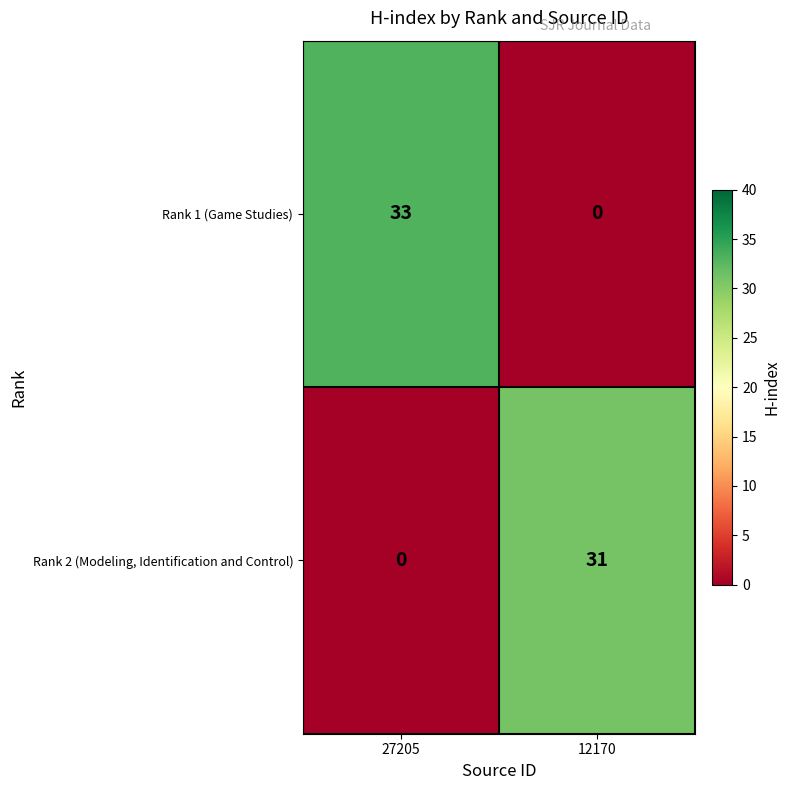

The value of Rank 1 (Game Studies) at 27205 is 9. True or false?

False